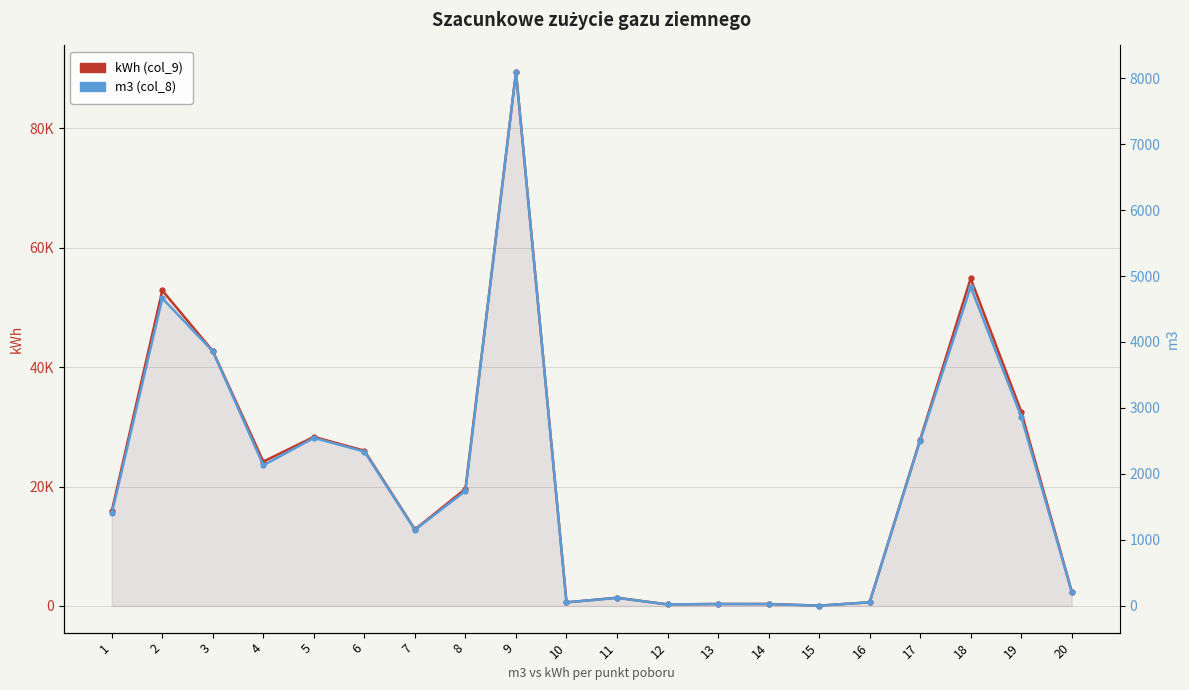

At 4, list the series in order from smallest to largest.

m3 (col_8), kWh (col_9)